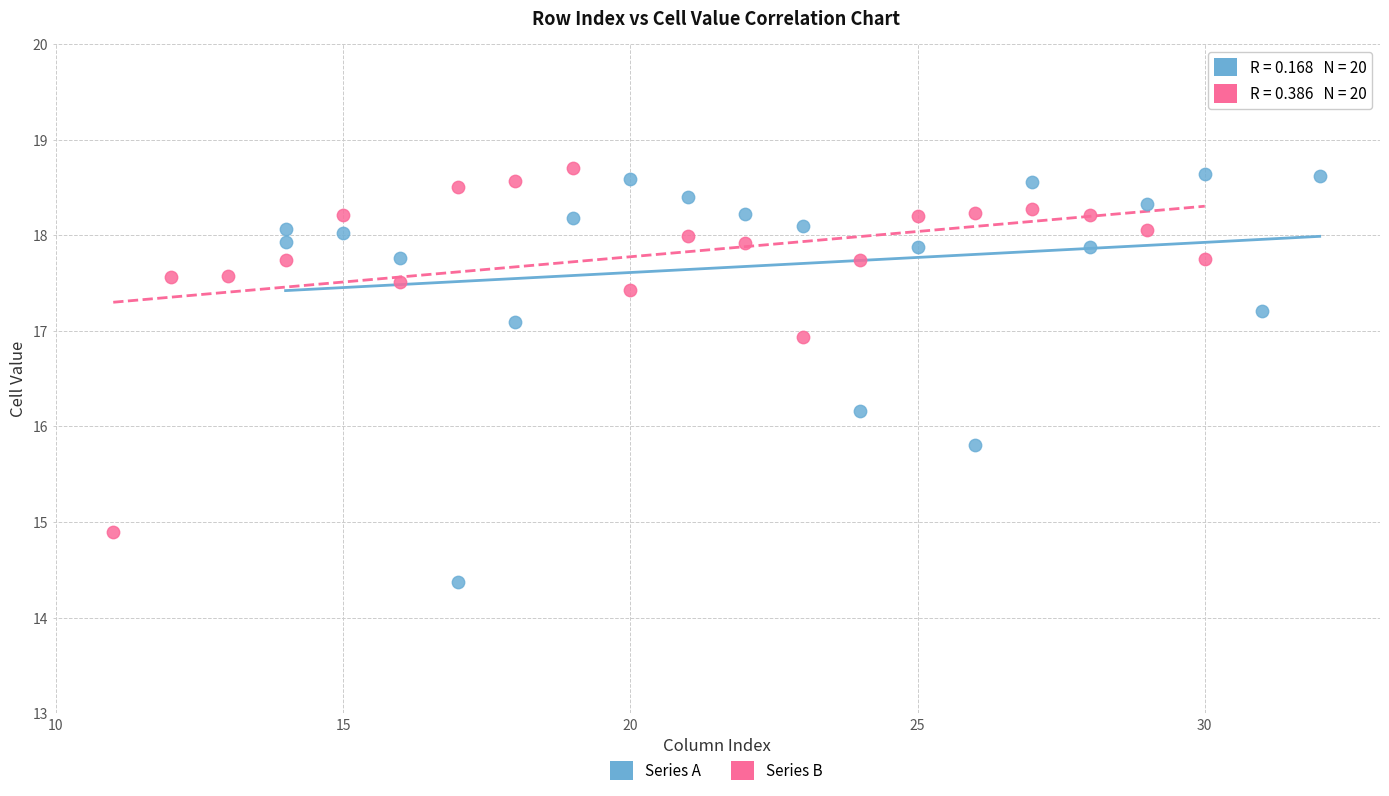

Which series reaches the minimum Y coordinate?

Series A